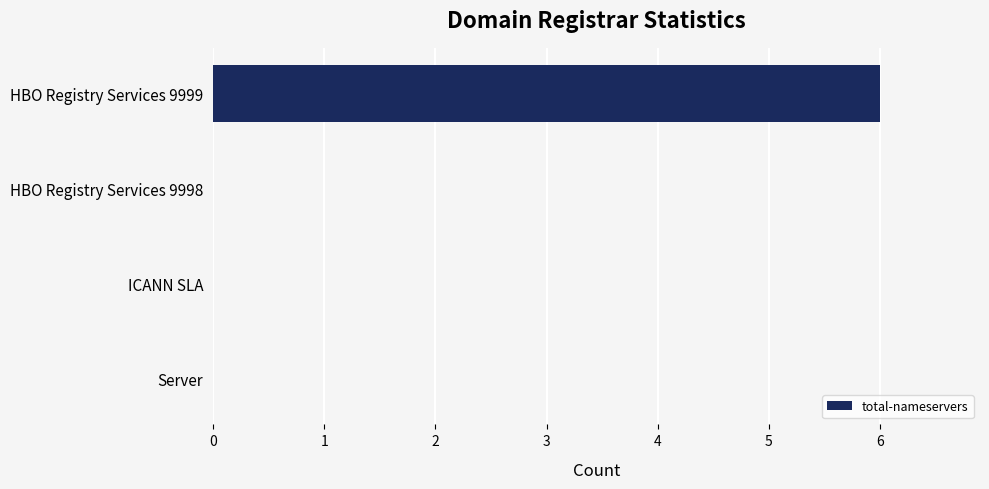

Is it true that the value at HBO Registry Services 9999 is 6?

True